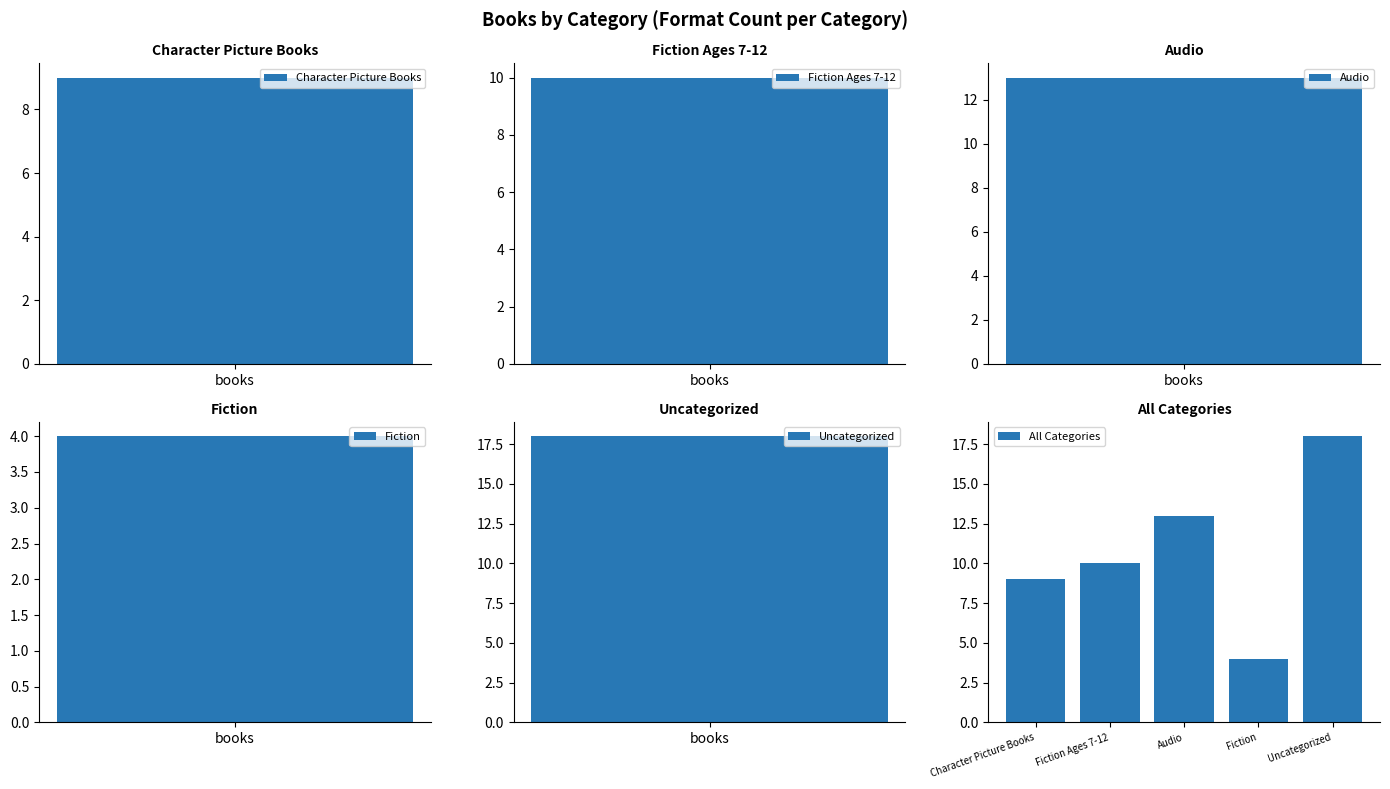

What is the sum of all values?

54